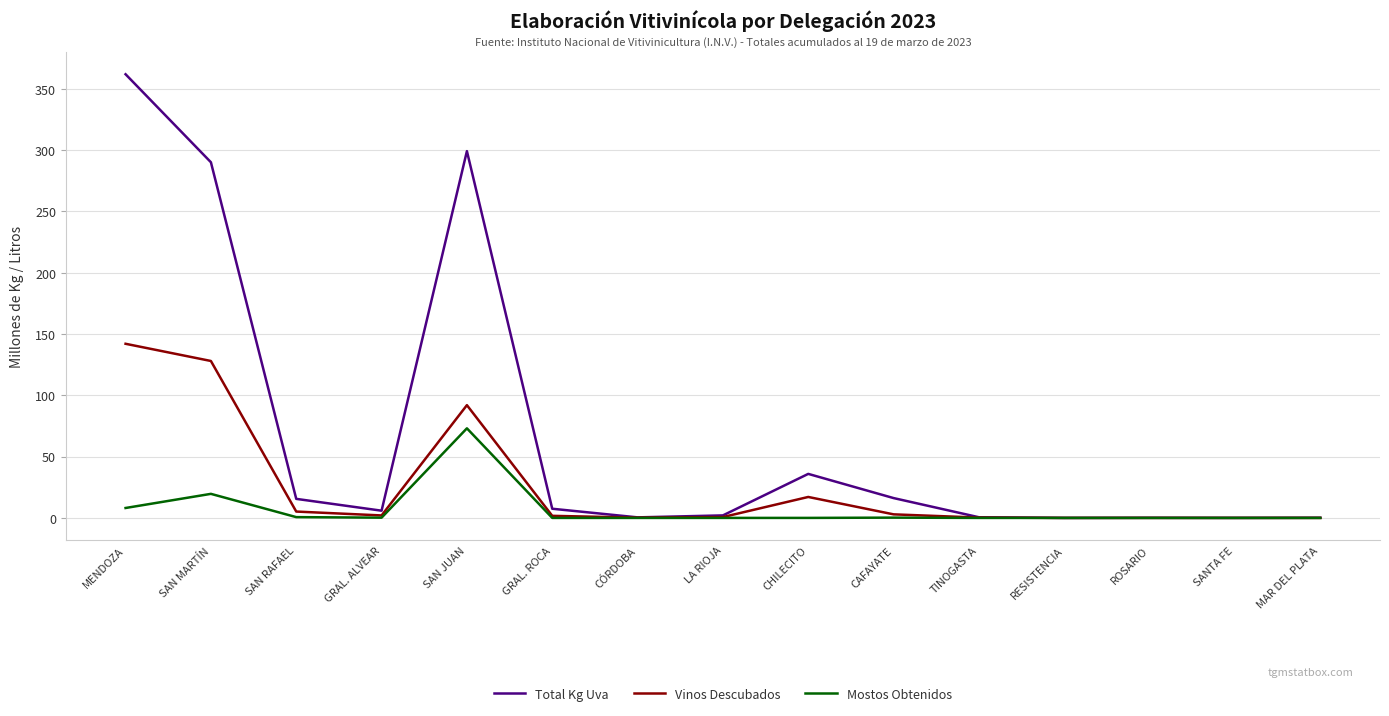

Which category has the highest value in the Vinos Descubados series?

MENDOZA